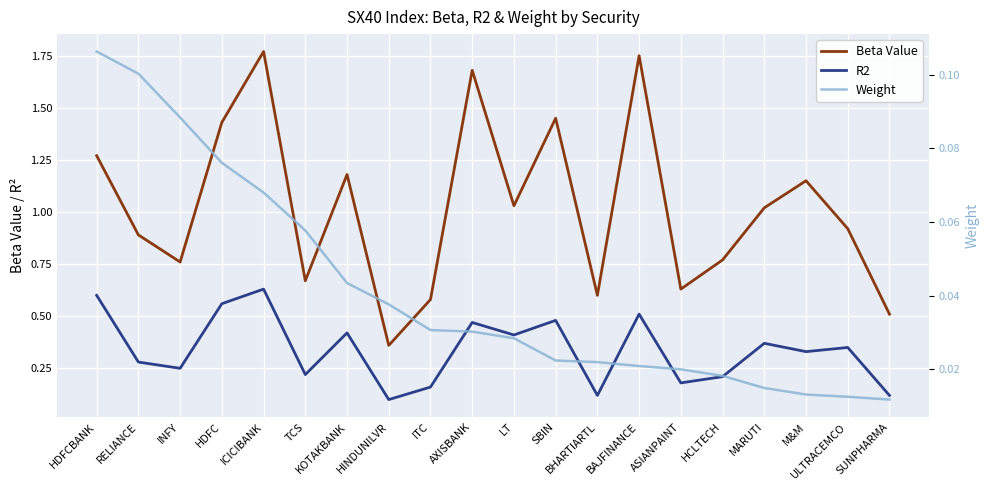

How many distinct data groups are displayed?

3